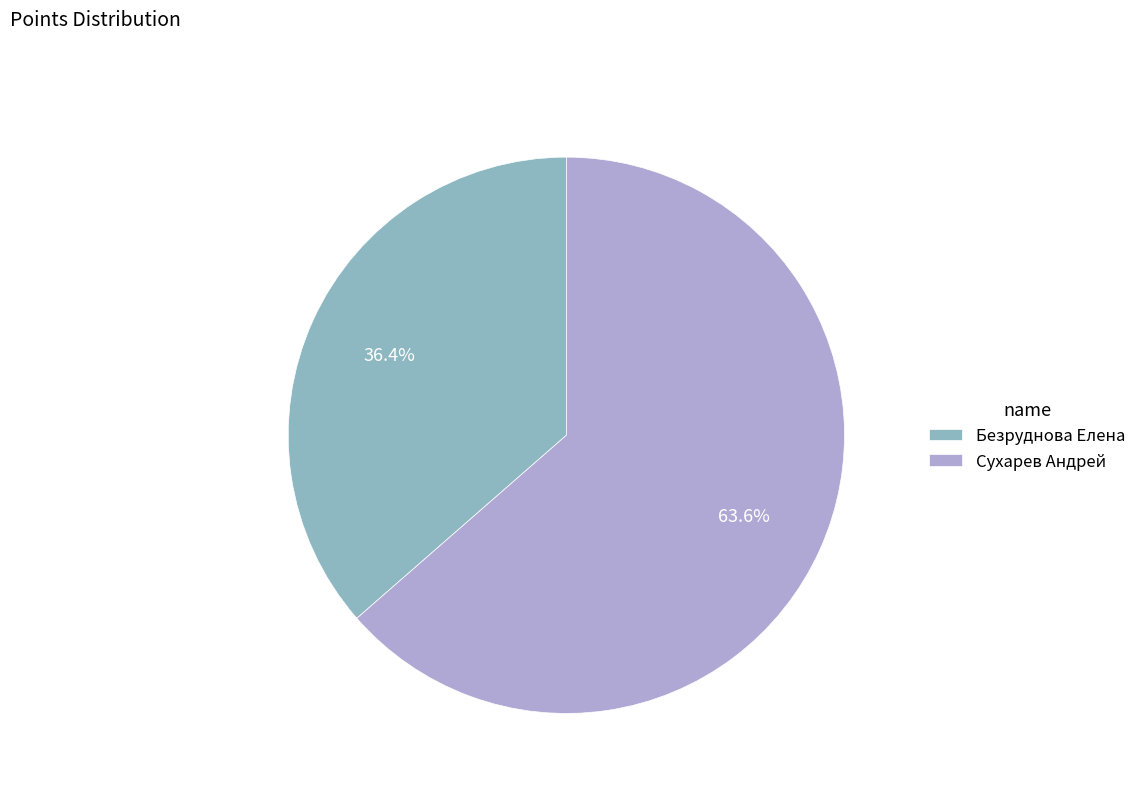

To the nearest percent, what percentage of the pie is Безруднова Елена?

36%